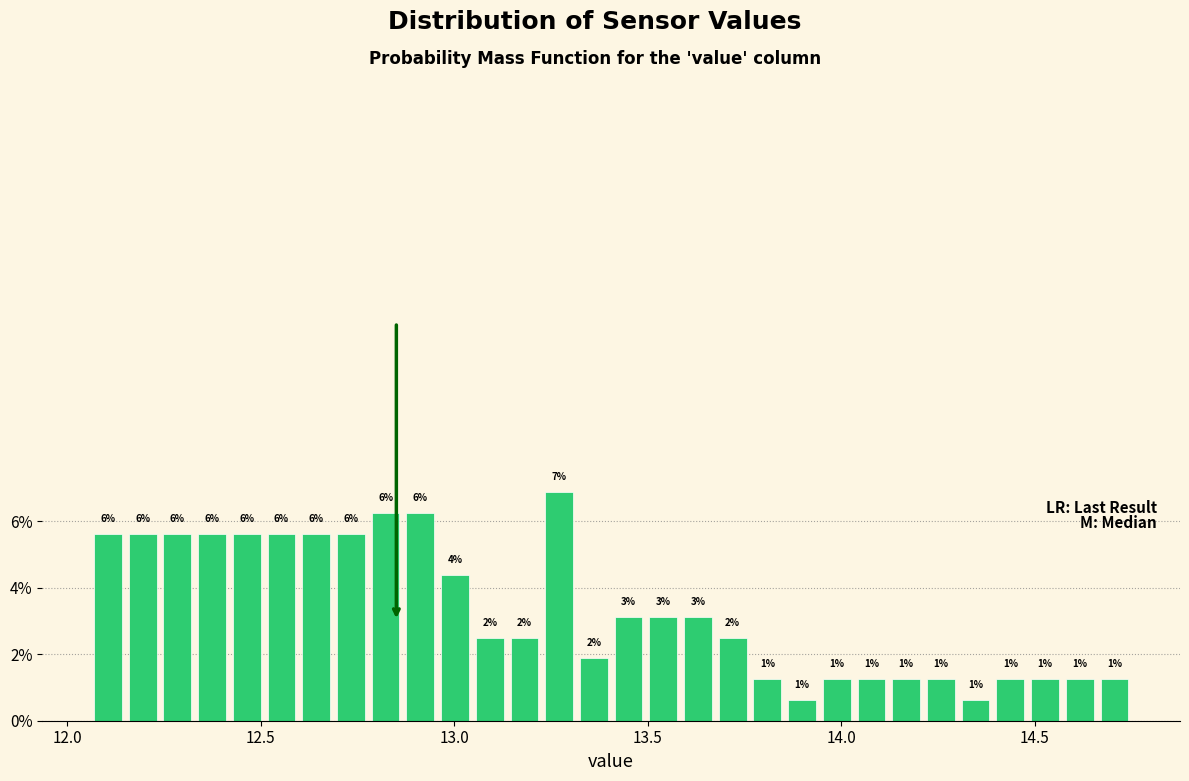

Read against the x-axis, roughly where is the centre of the tallest bar?

13.25